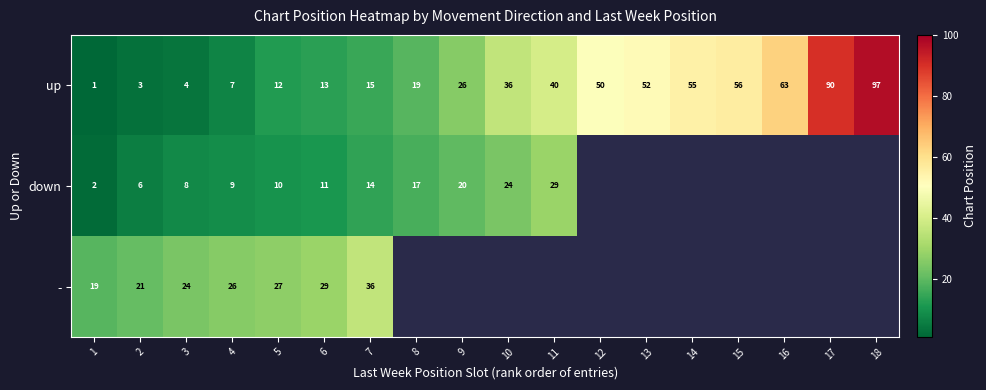

What is the difference between the second highest and minimum values in the up series?

89